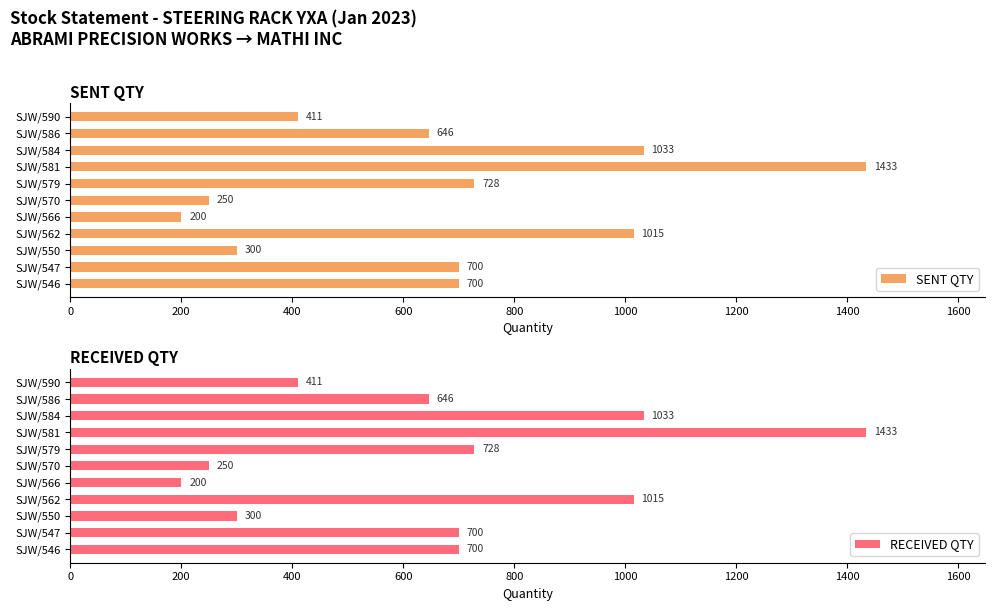

At how many categories does at least one series exceed 245?

10